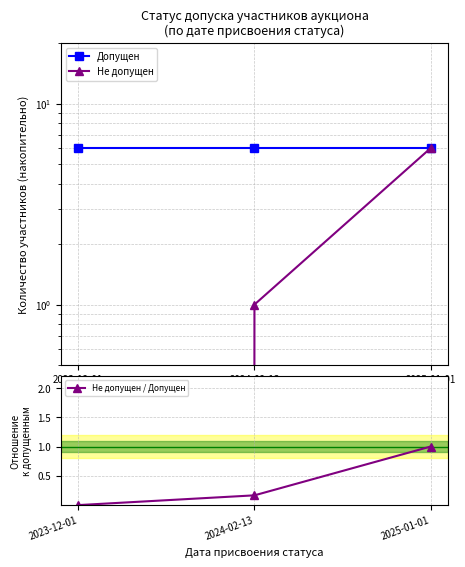

Does the chart have visible grid lines?

Yes